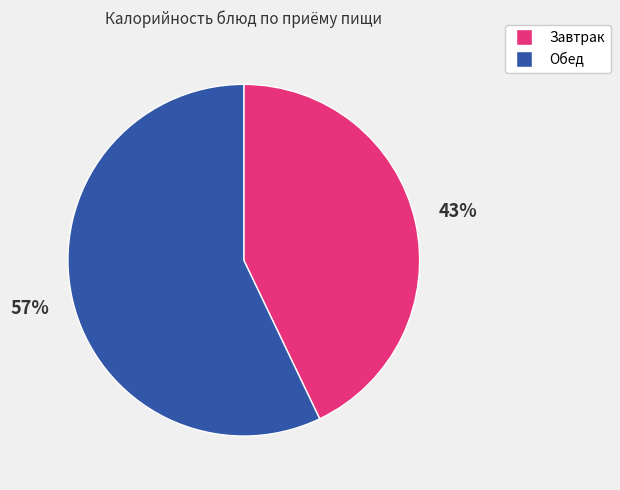

Is there a majority slice in this chart?

Yes